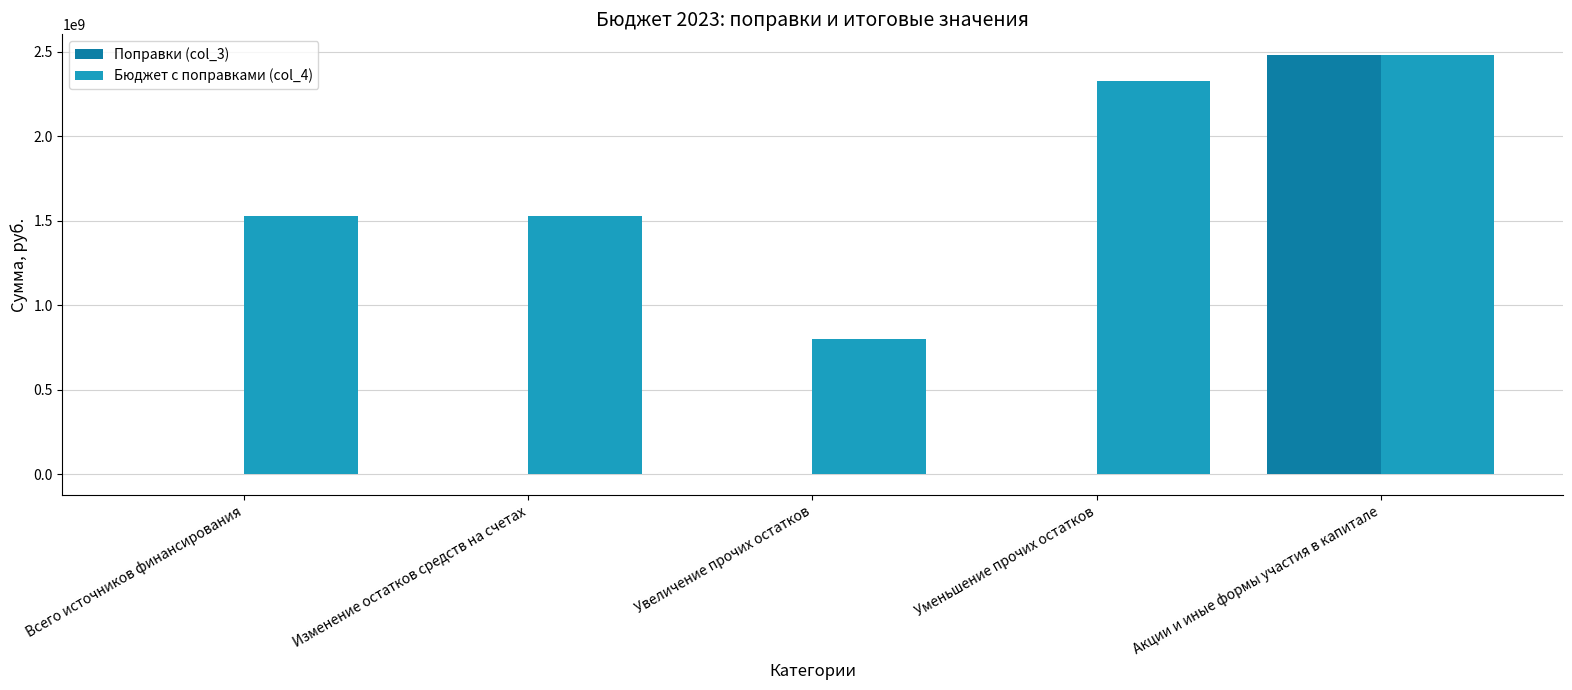

How many distinct data groups are displayed?

2